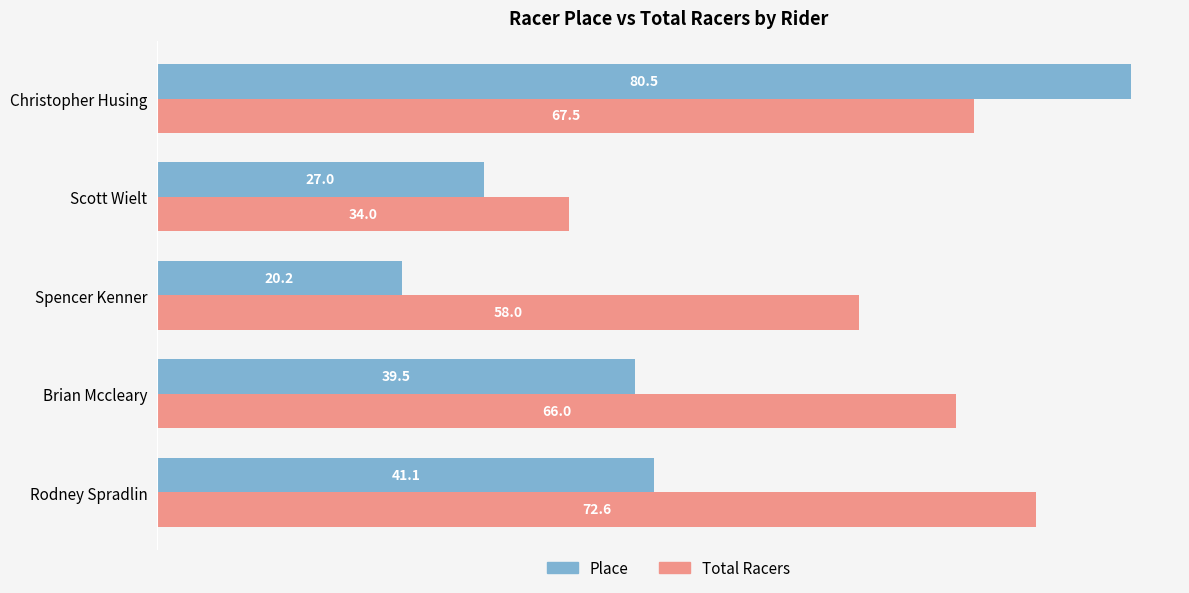

Is the value of Total Racers at Spencer Kenner greater than the value of Place at Brian Mccleary?

Yes